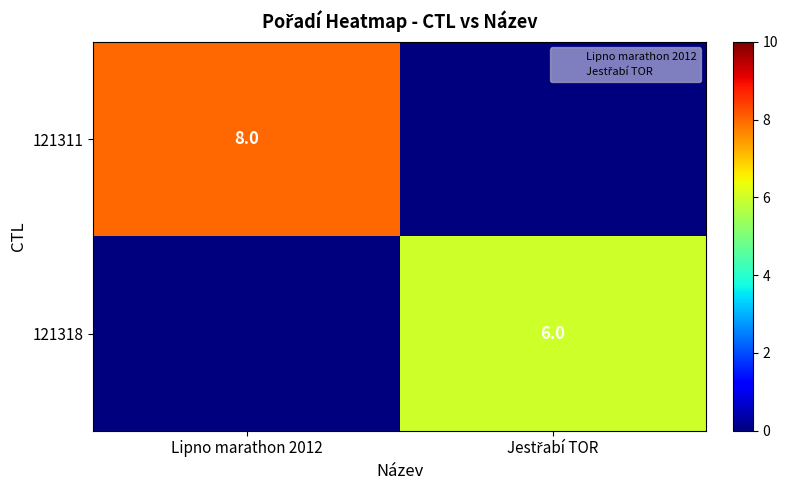

Which label corresponds to the largest value in the chart?

Lipno marathon 2012